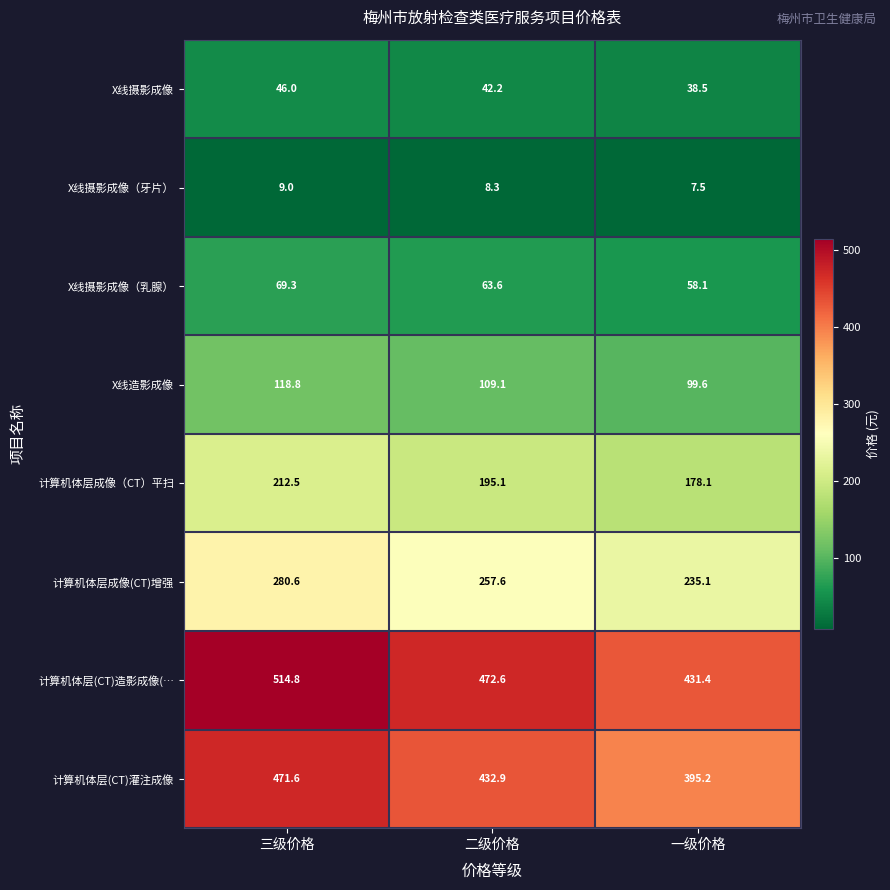

At how many categories does at least one series exceed 206?

3